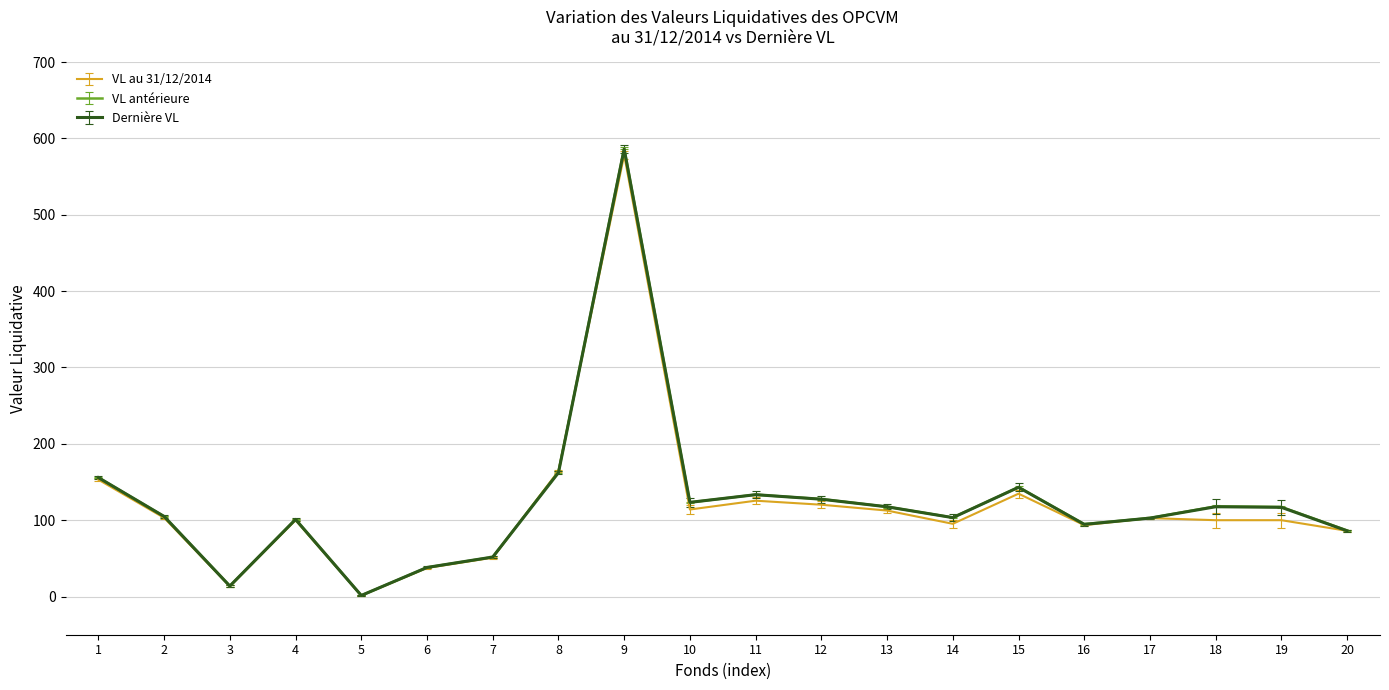

Which series has the widest spread of values?

VL antérieure